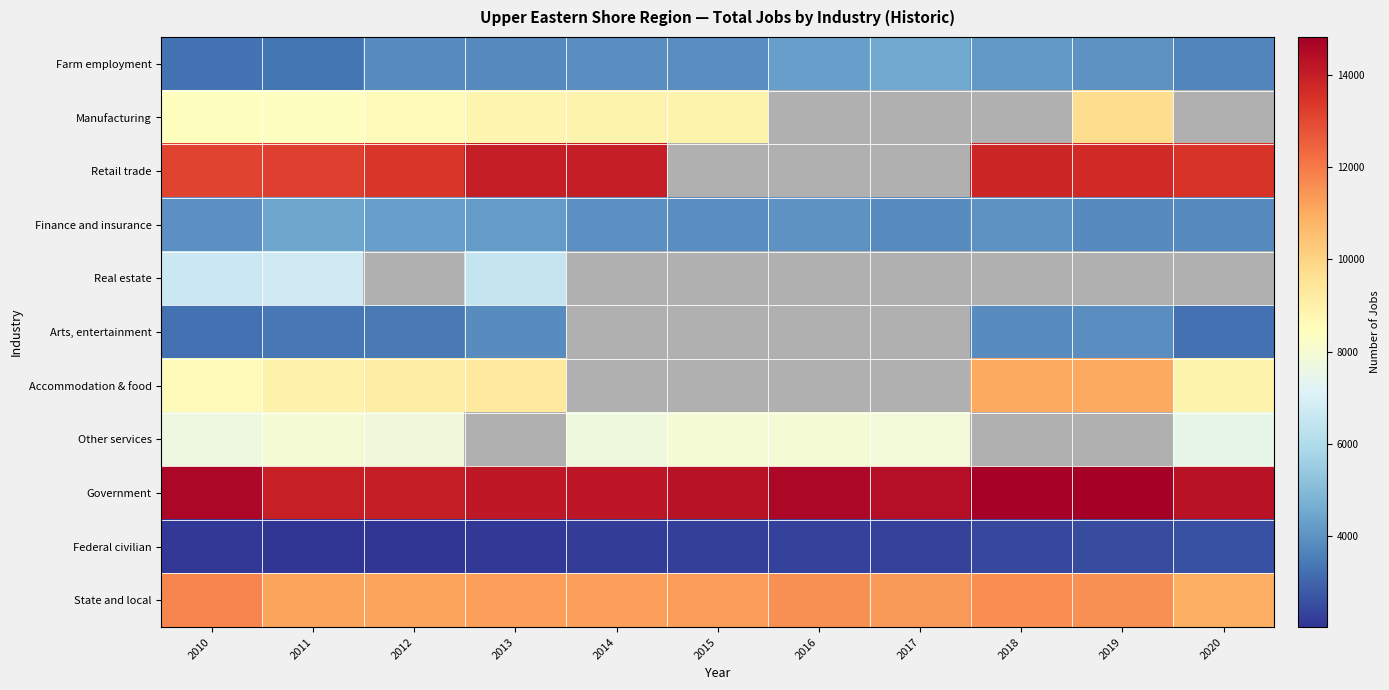

Which has a higher value, 2018 or 2016?

2016